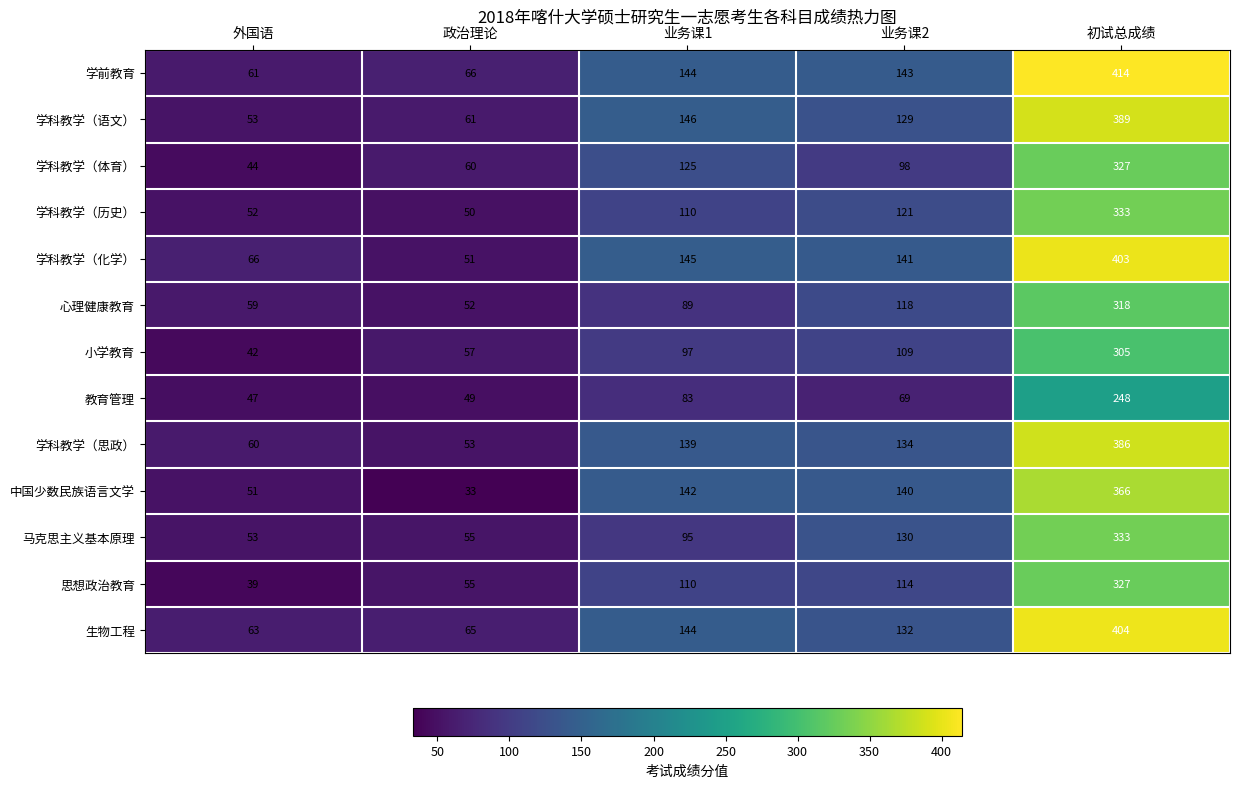

Which series has the widest spread of values?

学前教育